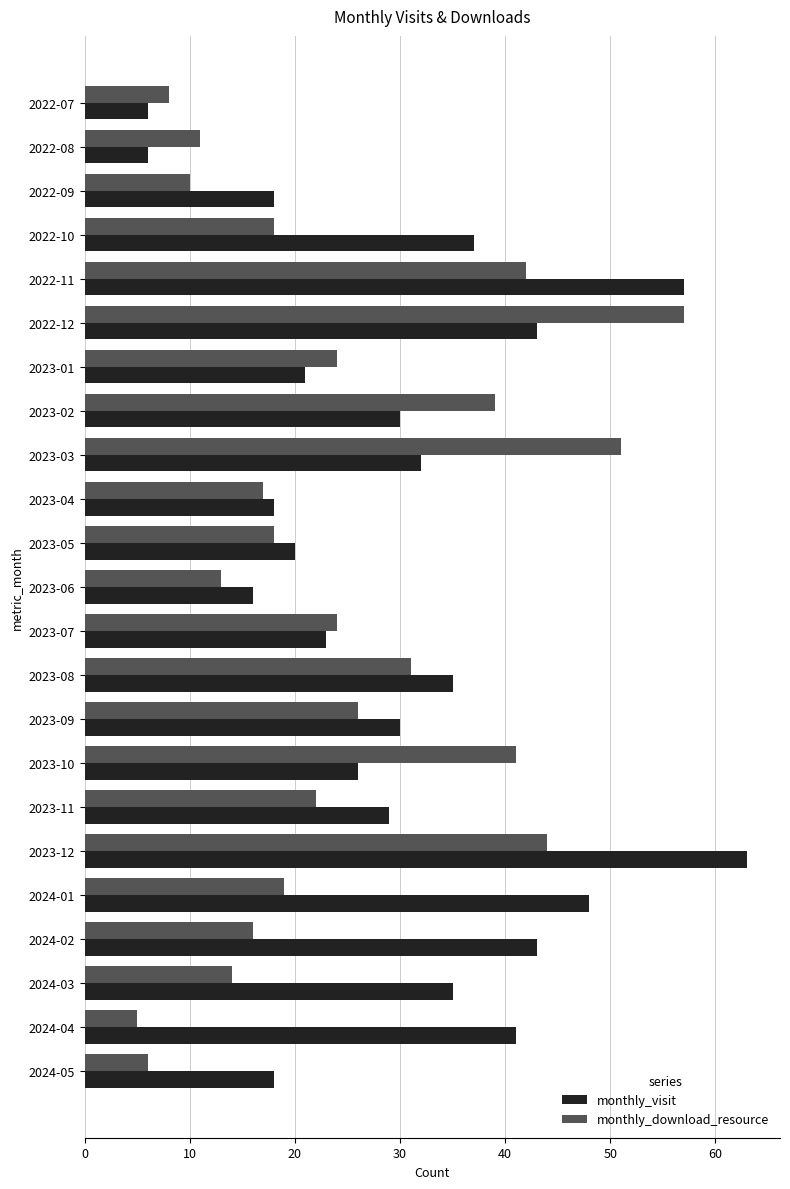

What are all the series names shown in the legend?

monthly_visit, monthly_download_resource